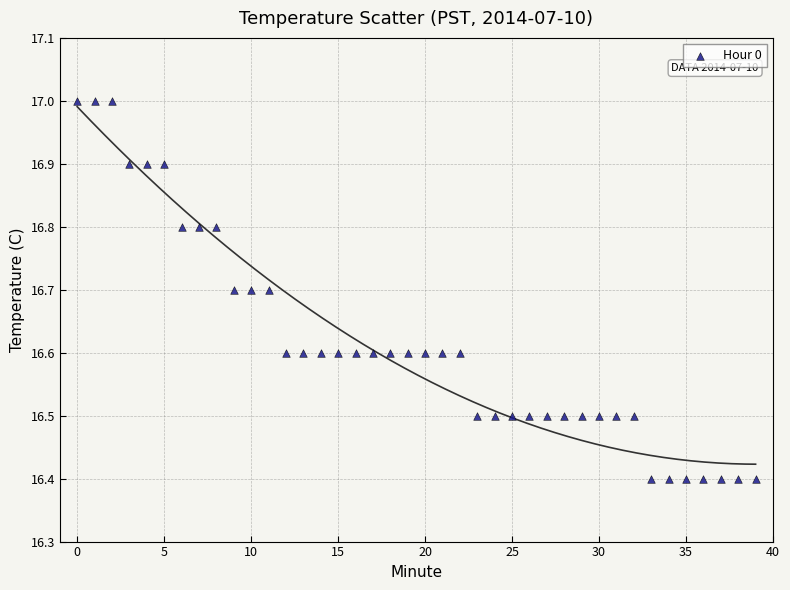

What is the range of Y values (max minus min)?

0.6